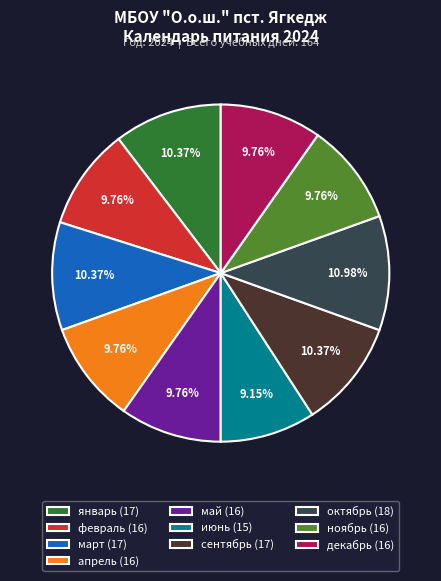

Does июнь represent more than half of the total?

No